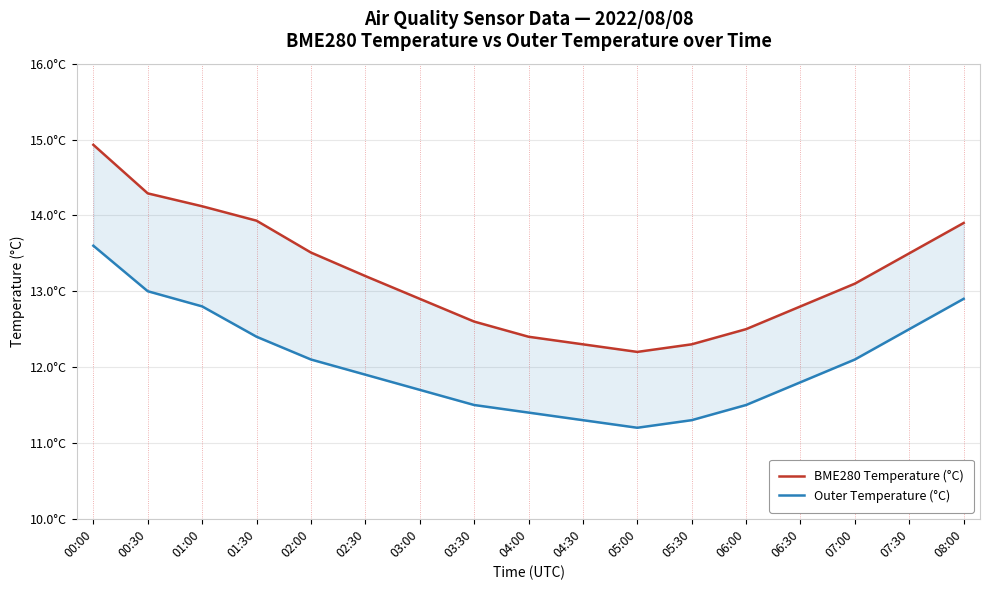

At which category does Outer Temperature (°C) reach its first local valley?

05:00